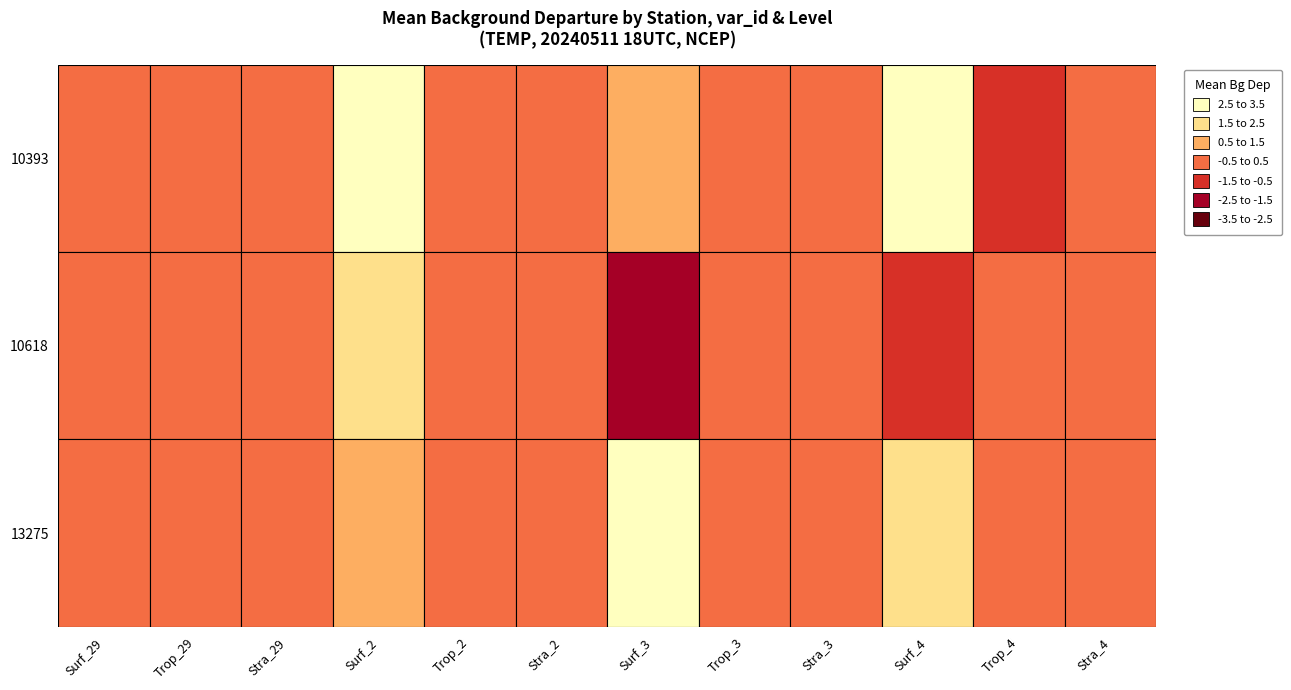

What is the total value across all series at Trop_4?

-0.4